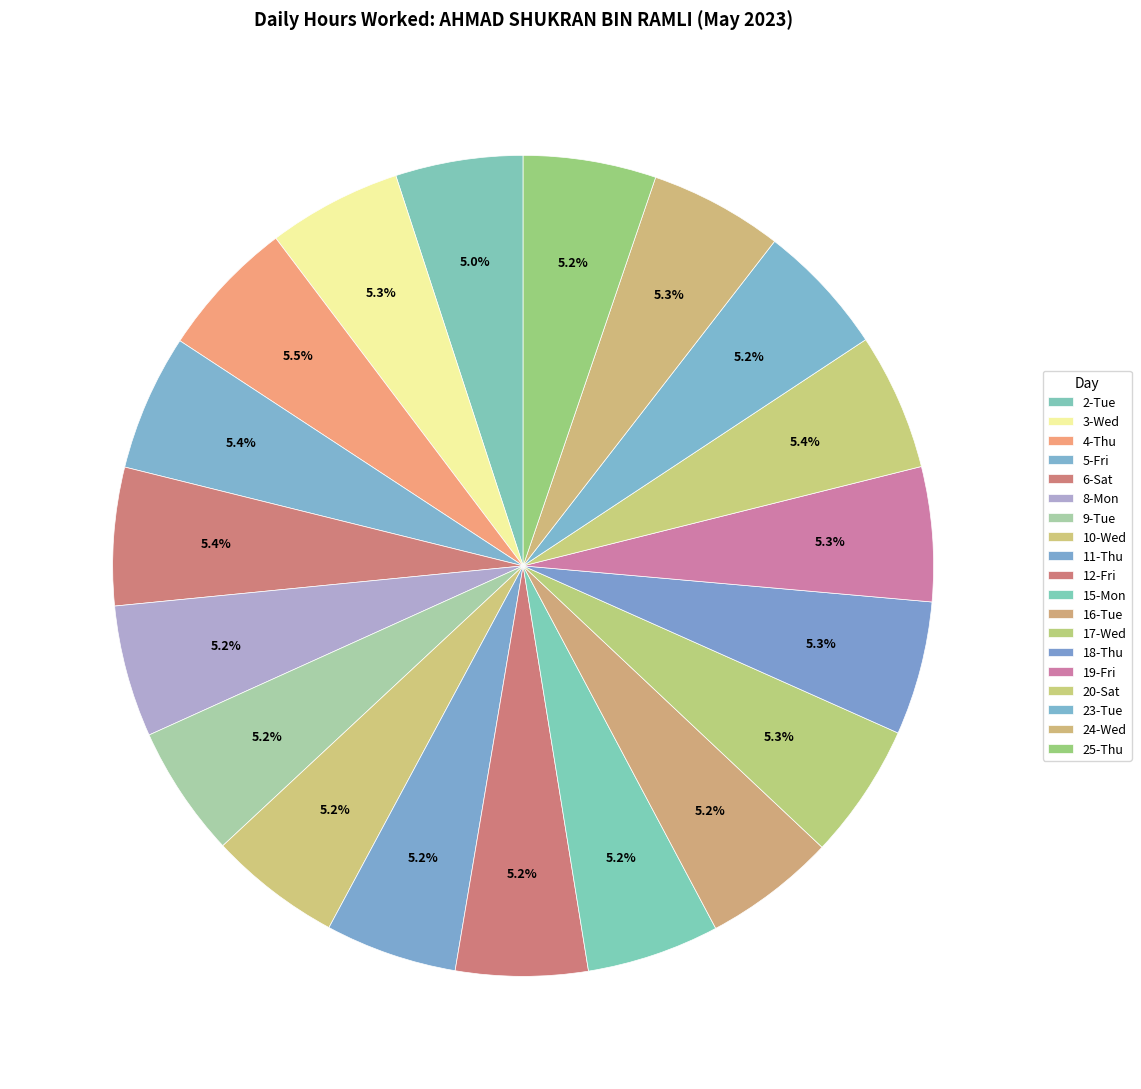

Is it true that 23-Tue is 1% of the pie?

False